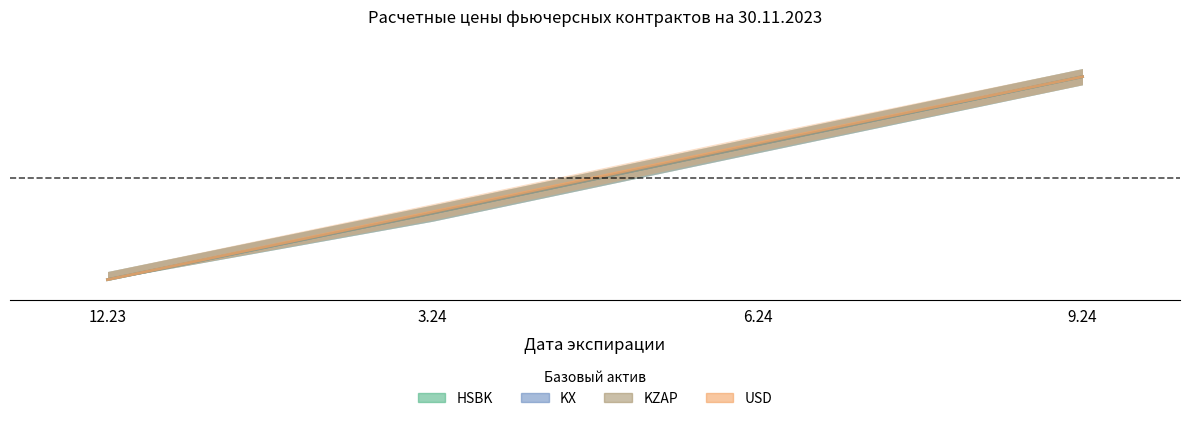

Reading right to left, extract all data points from this chart.

HSBK: 1.0	0.7	0.3	0.0
KX: 1.0	0.7	0.3	0.0
KZAP: 1.0	0.7	0.3	0.0
USD: 1.0	0.7	0.3	0.0